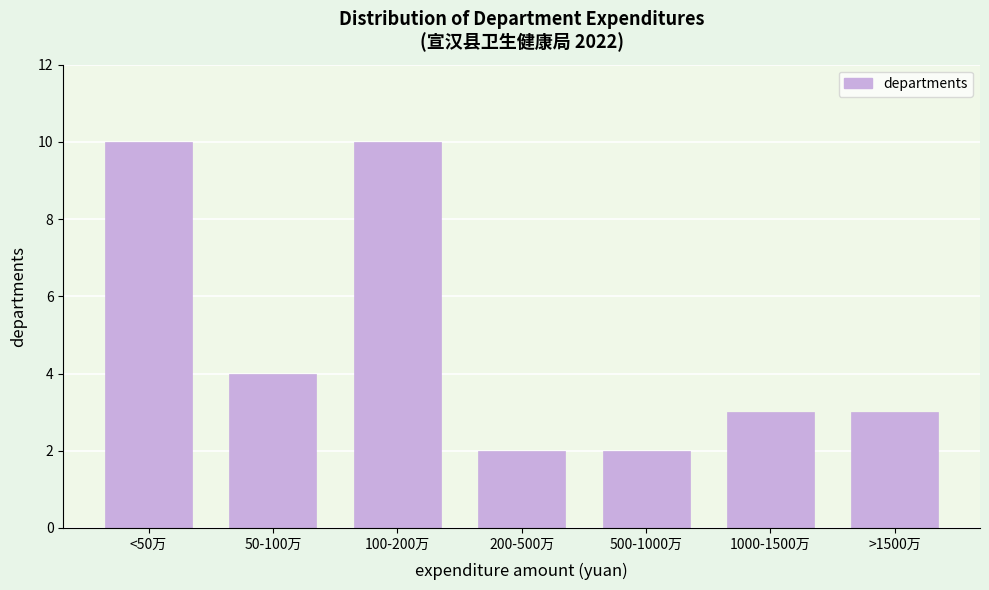

Reading right to left, extract all data points from this chart.

3	3	2	2	10	4	10